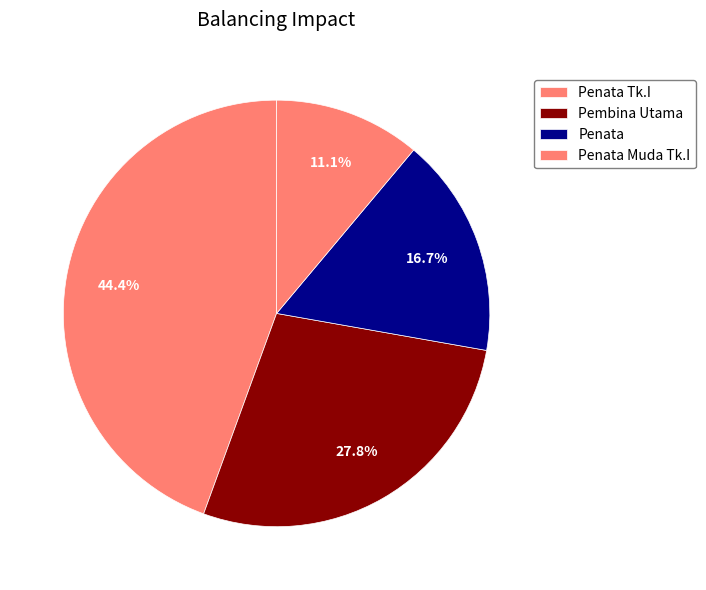

Is it true that Pembina Utama is 28% of the pie?

True